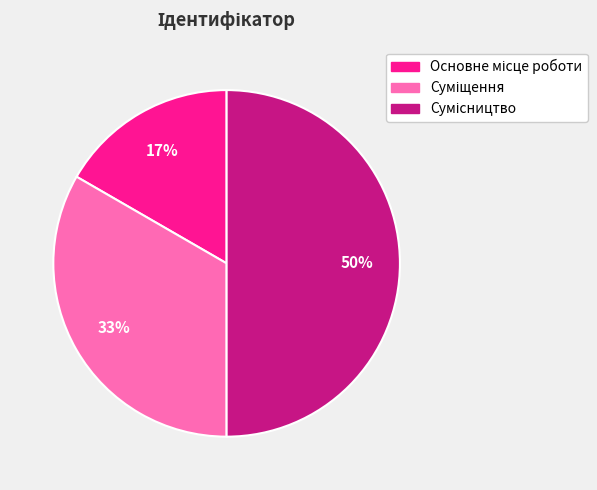

To the nearest percent, what is the difference between the largest and smallest slice percentages?

33%